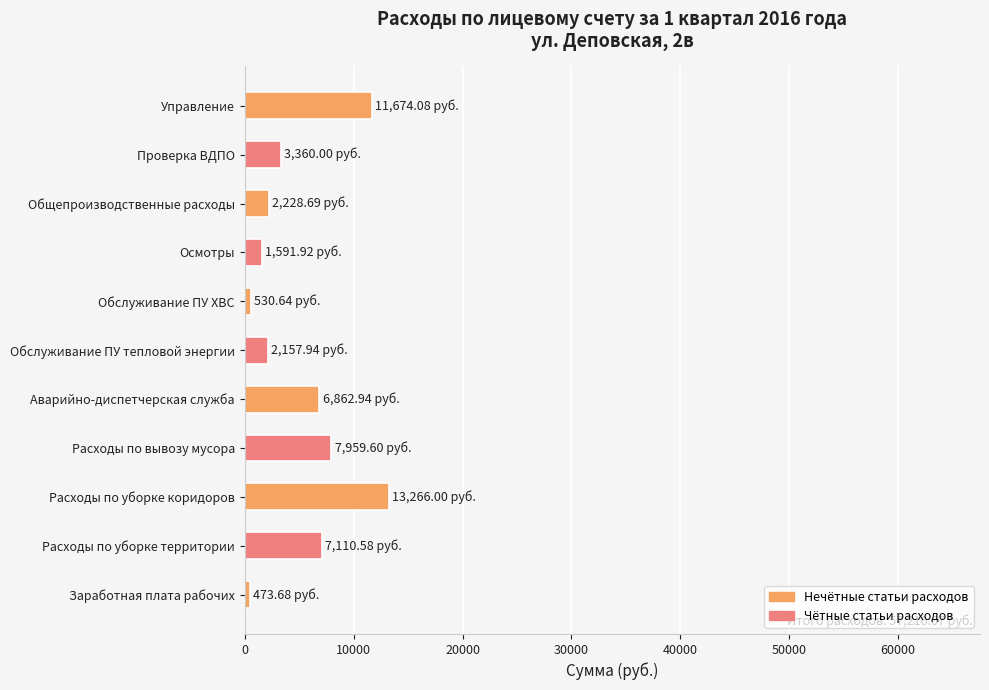

How many bars are there in total?

11